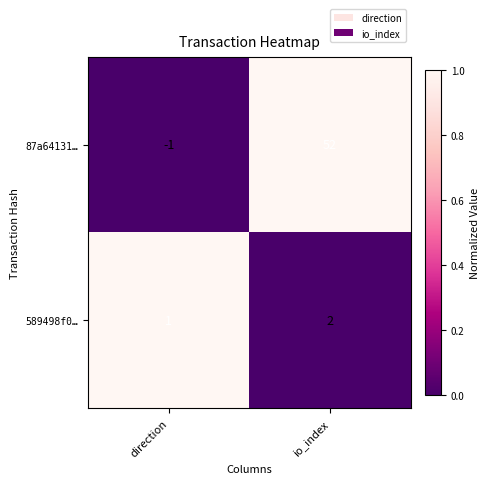

Which series has the largest total across all categories?

87a64131…